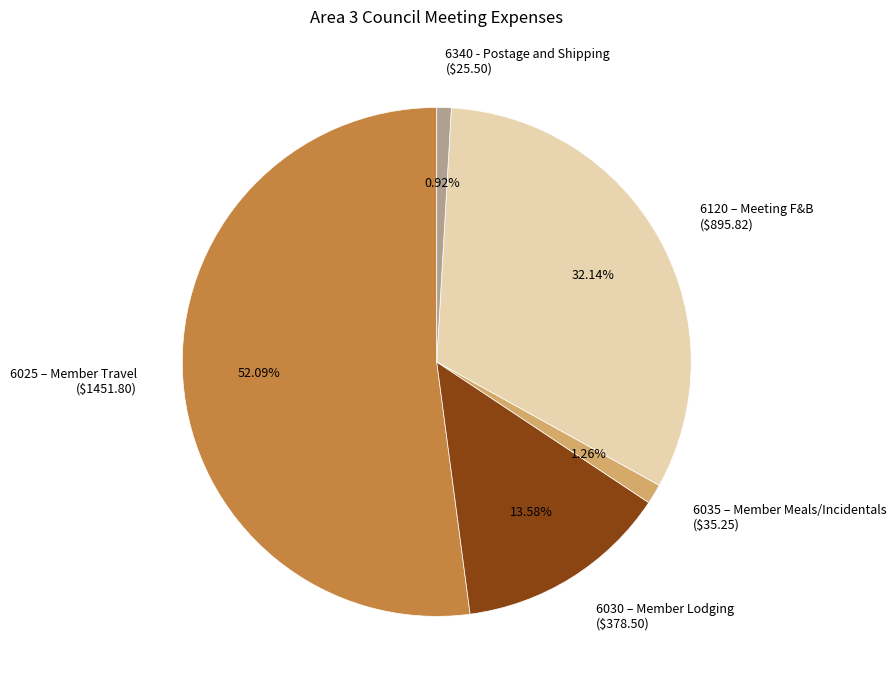

What percentage is NOT represented by 6025 – Member Travel?

47.9%